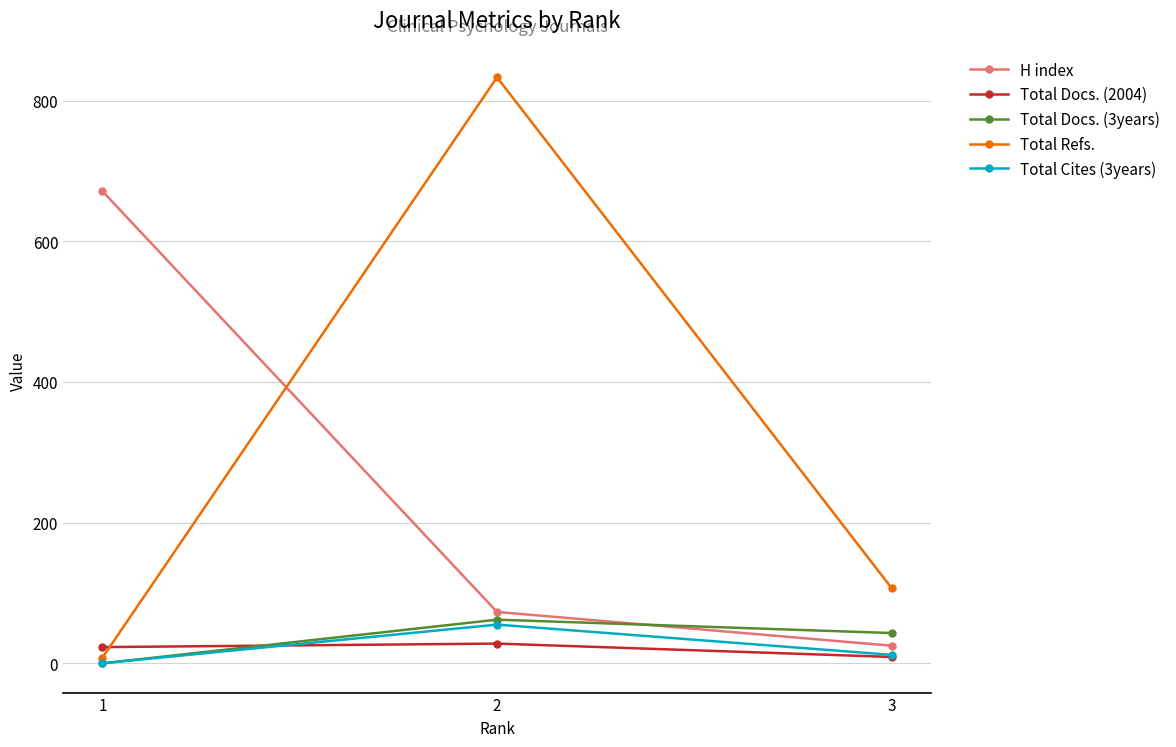

How many values in the H index series are below 73?

1